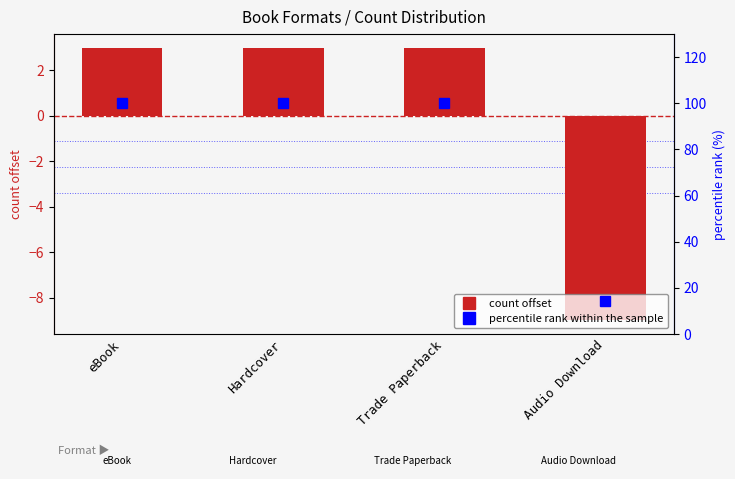

Reading left to right, what are all the values shown in this chart?

count offset: eBook=3.0	Hardcover=3.0	Trade Paperback=3.0	Audio Download=-9.0
percentile rank within the sample: eBook=100.0	Hardcover=100.0	Trade Paperback=100.0	Audio Download=14.3